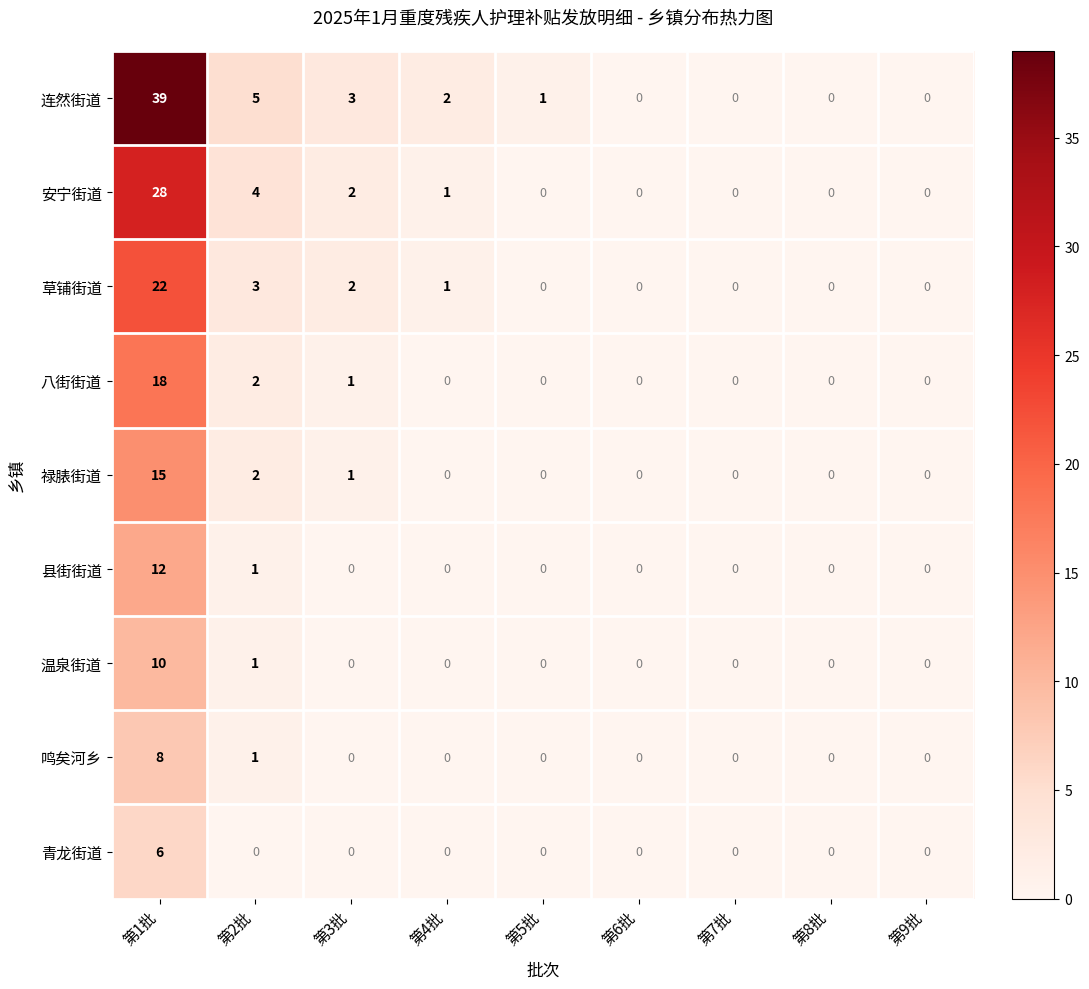

List the series in order of their peak value, highest first.

连然街道, 安宁街道, 草铺街道, 八街街道, 禄脿街道, 县街街道, 温泉街道, 鸣矣河乡, 青龙街道